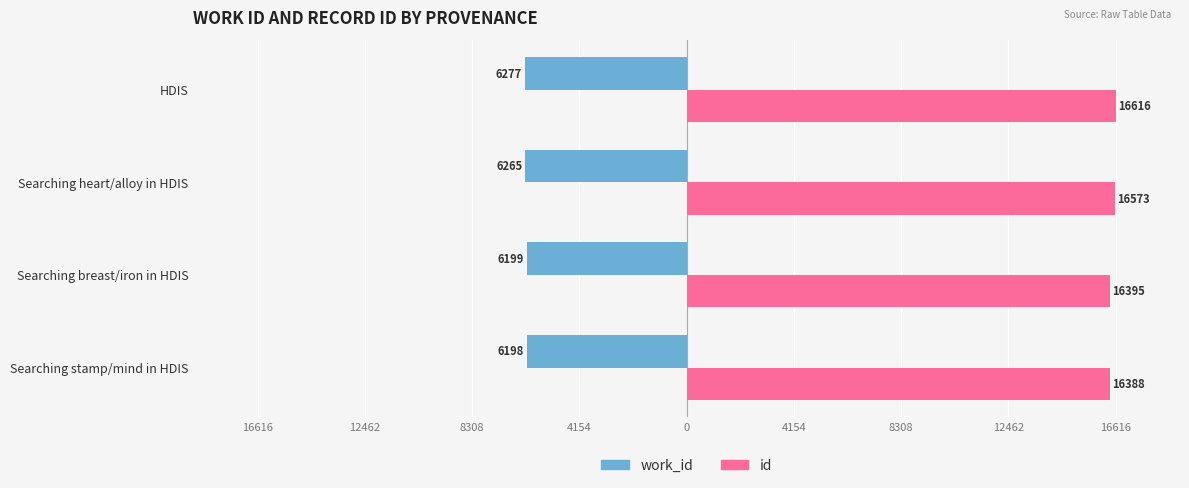

What are all the series names shown in the legend?

work_id, id